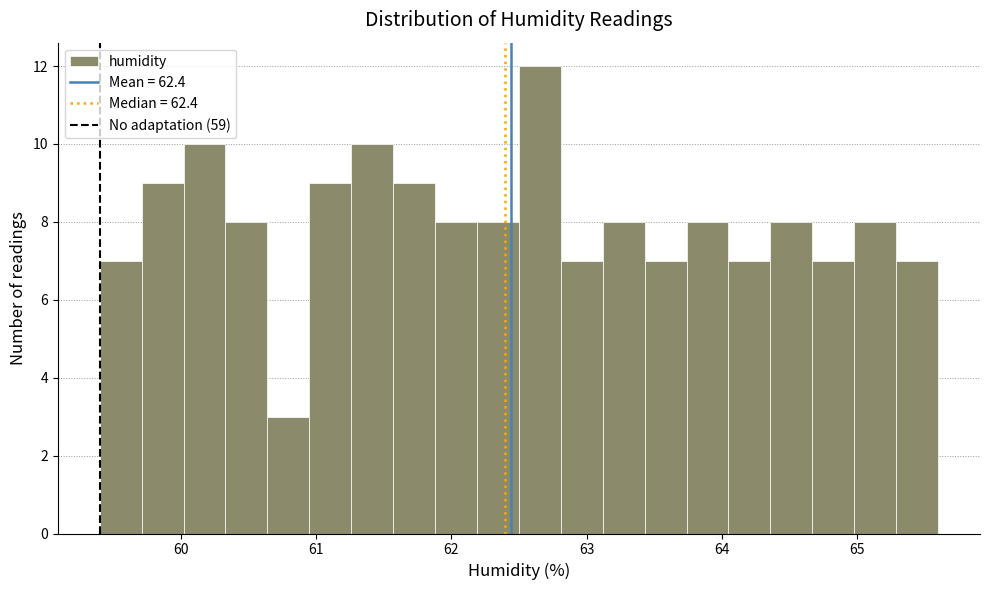

Around what value on the x-axis is the tallest bar? Give the approximate position of its centre, as read against the axis.

62.7